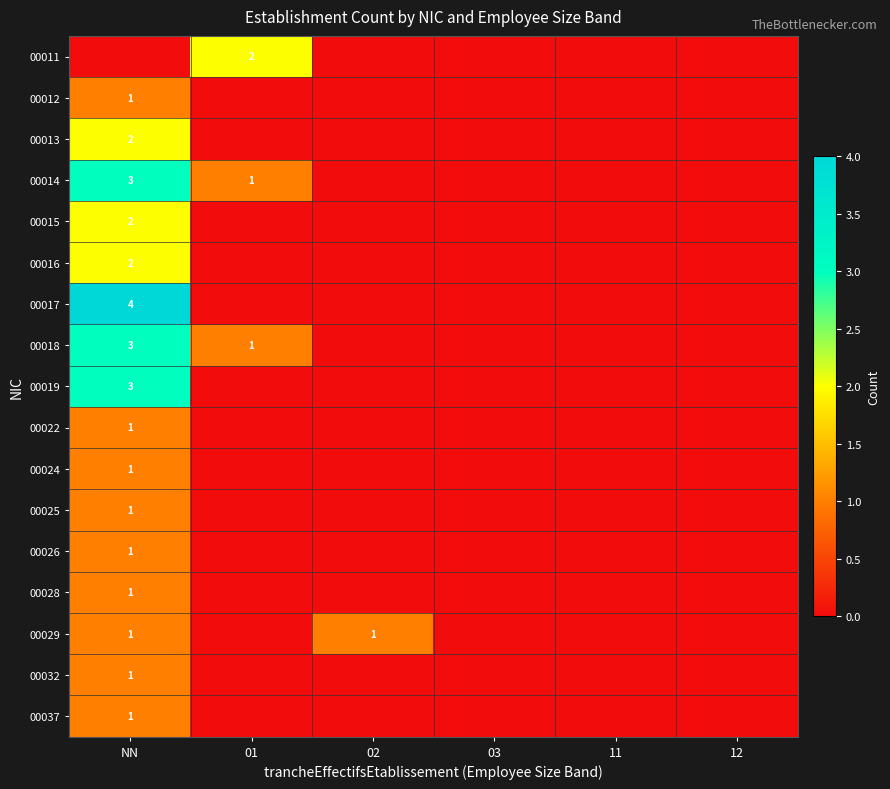

Is the value of 00015 at NN greater than the value of 00022 at 03?

Yes